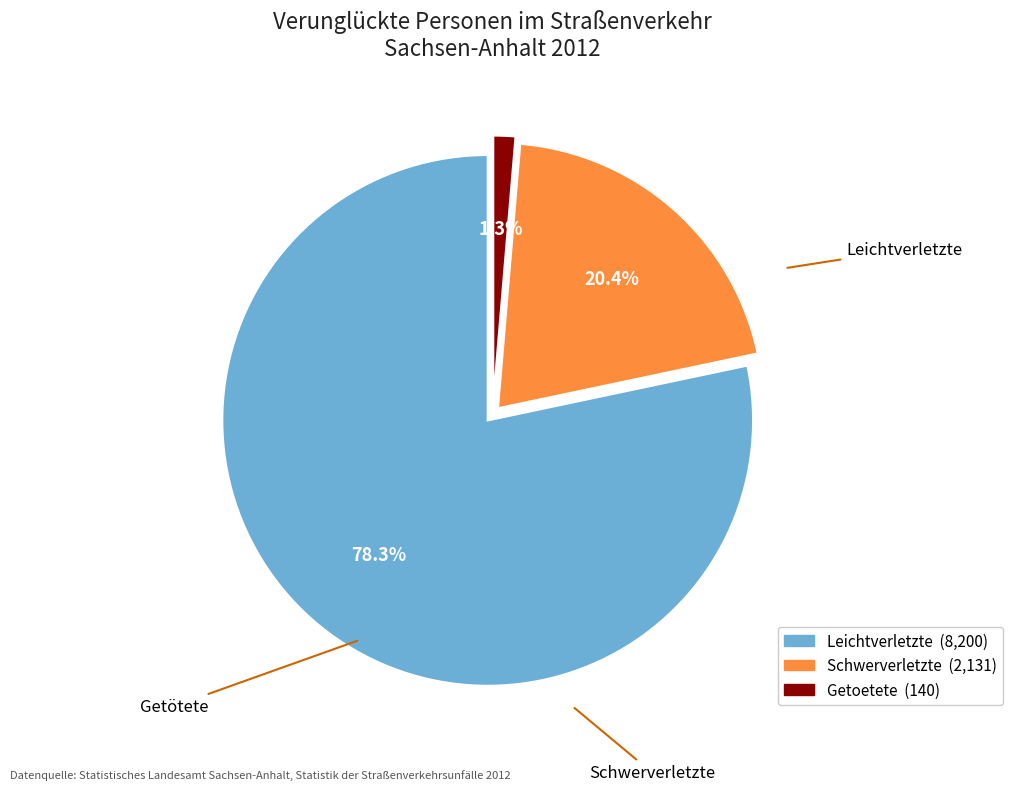

Is there any slice that represents more than half of the pie?

Yes